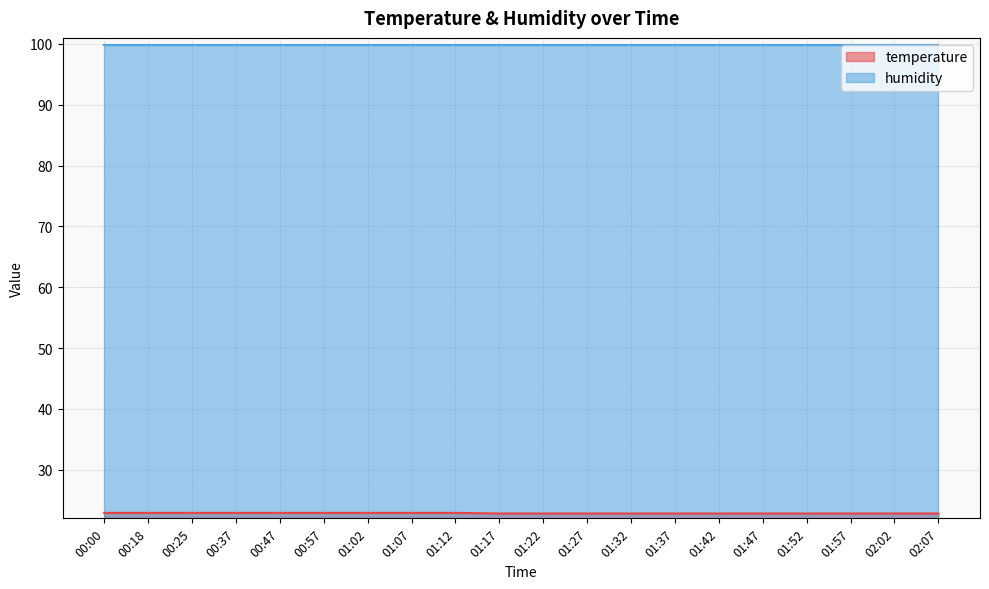

Which label corresponds to the largest value in the chart?

00:00